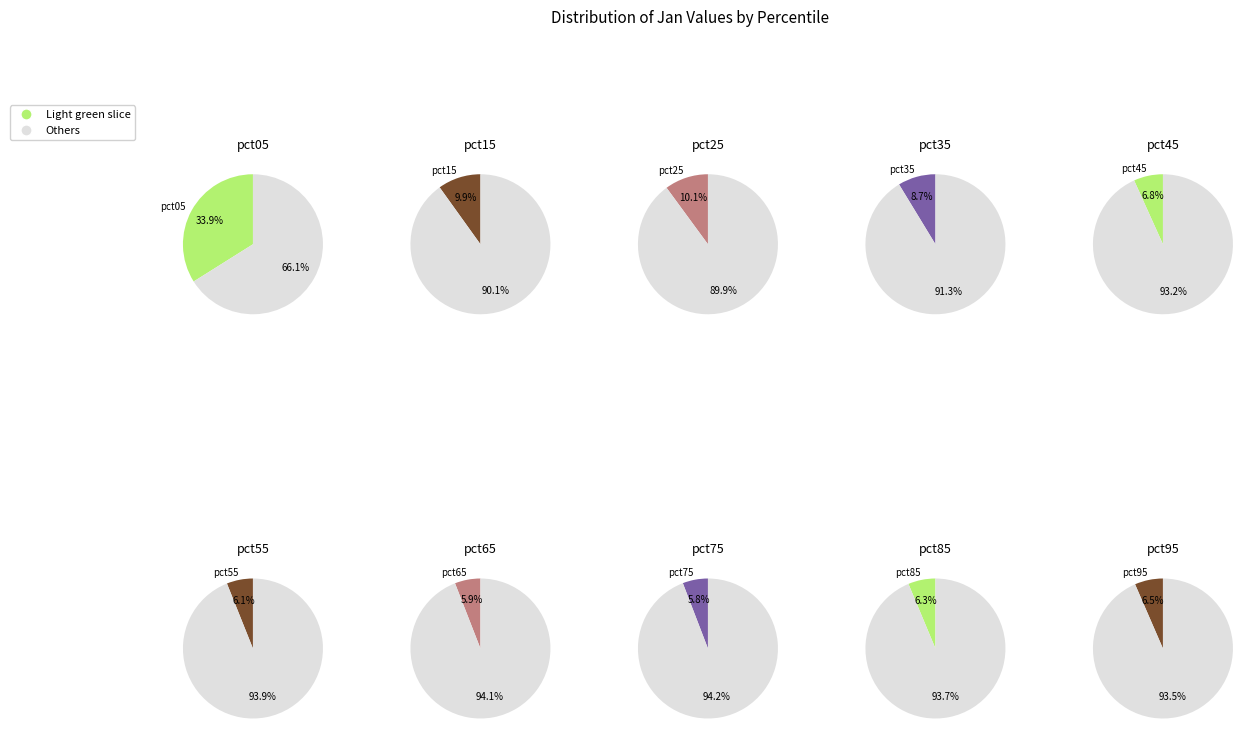

How many segments does this pie chart have?

10